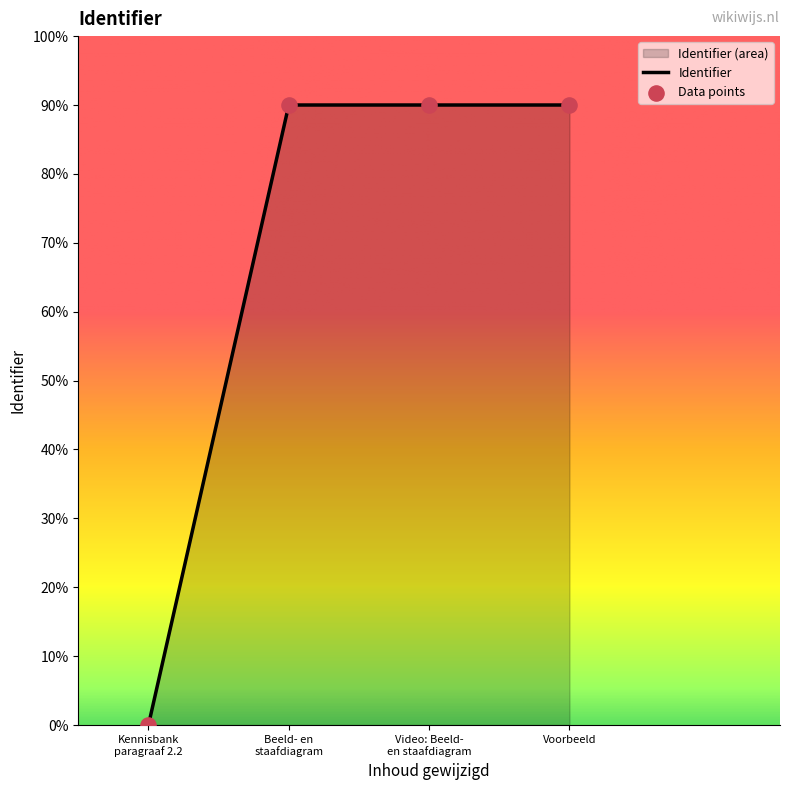

What is the highest value of the Identifier series?

90.0